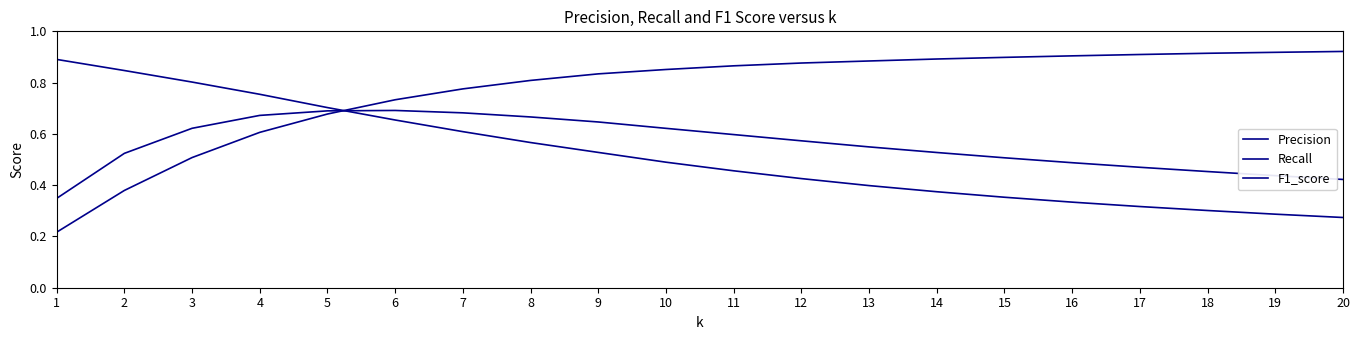

How many series are shown in this chart?

3